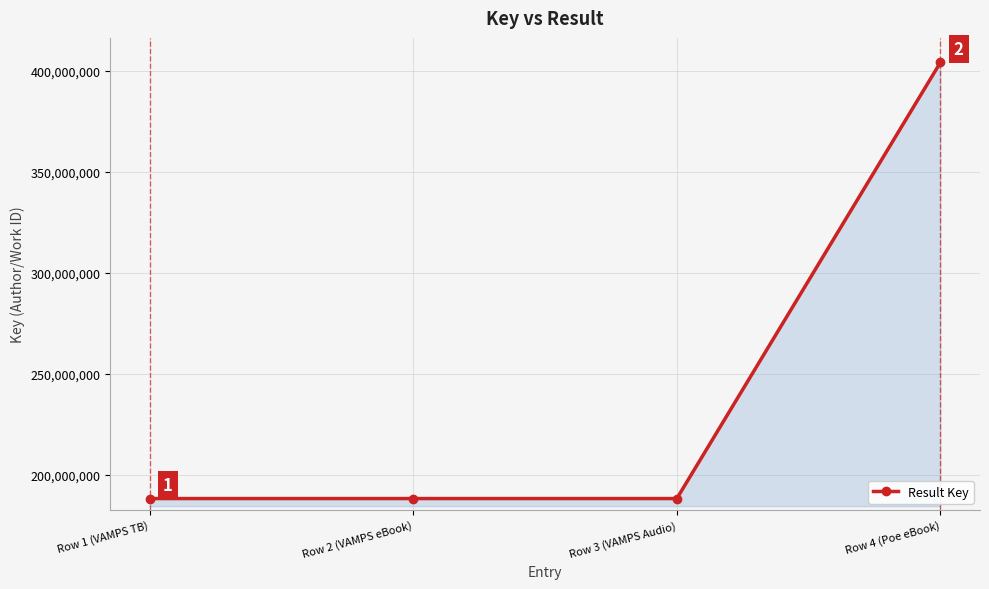

What is the average value?

242153679